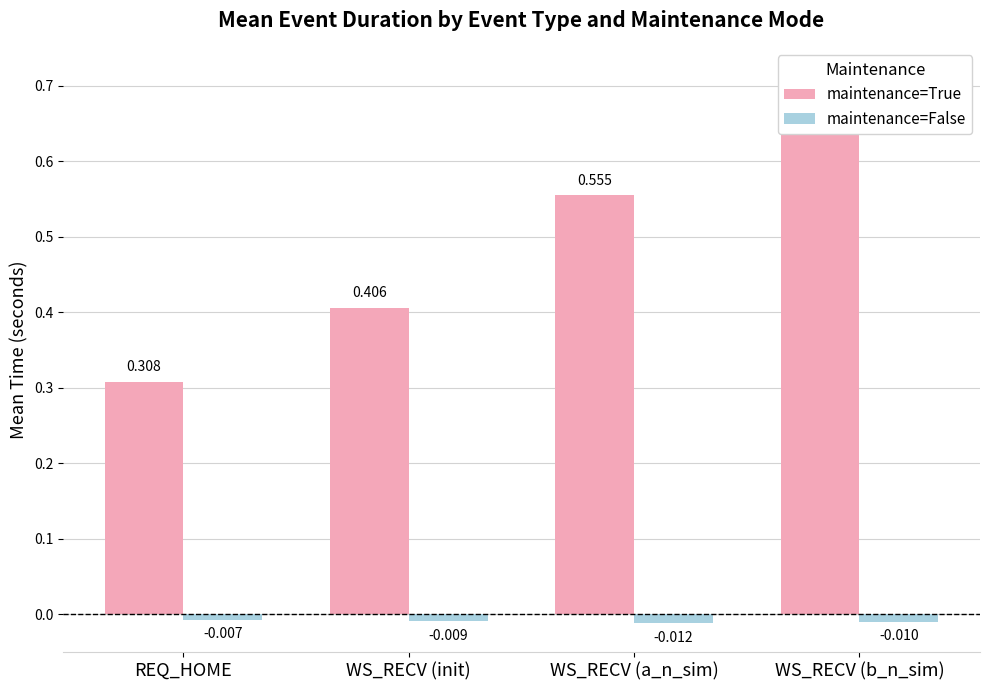

How many bars are there in total?

8